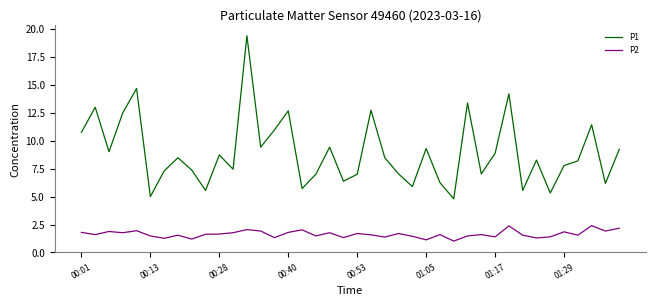

Which series has the largest total across all categories?

P1